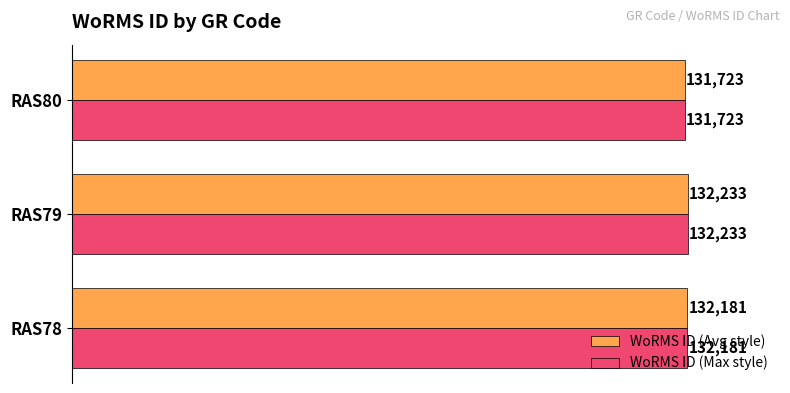

What is the average value of the WoRMS ID (Avg style) series?

132046